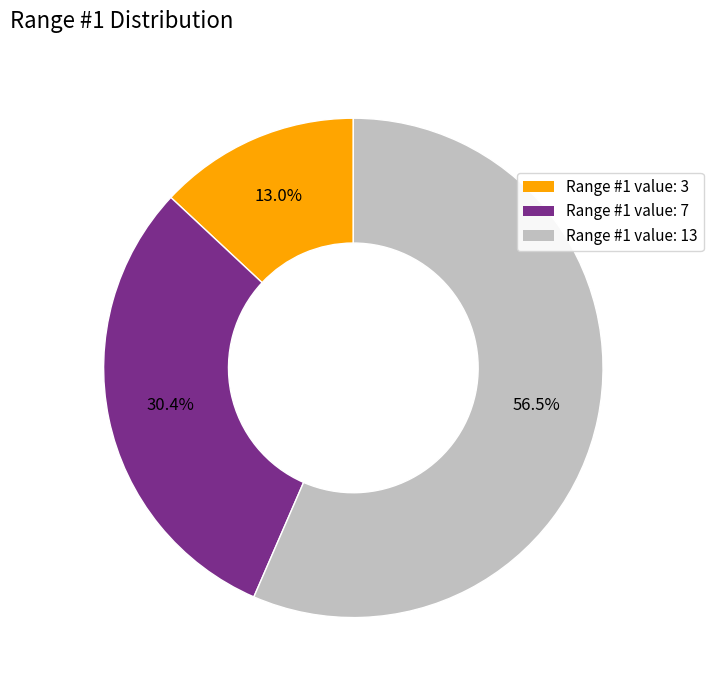

Is there a majority slice in this chart?

Yes